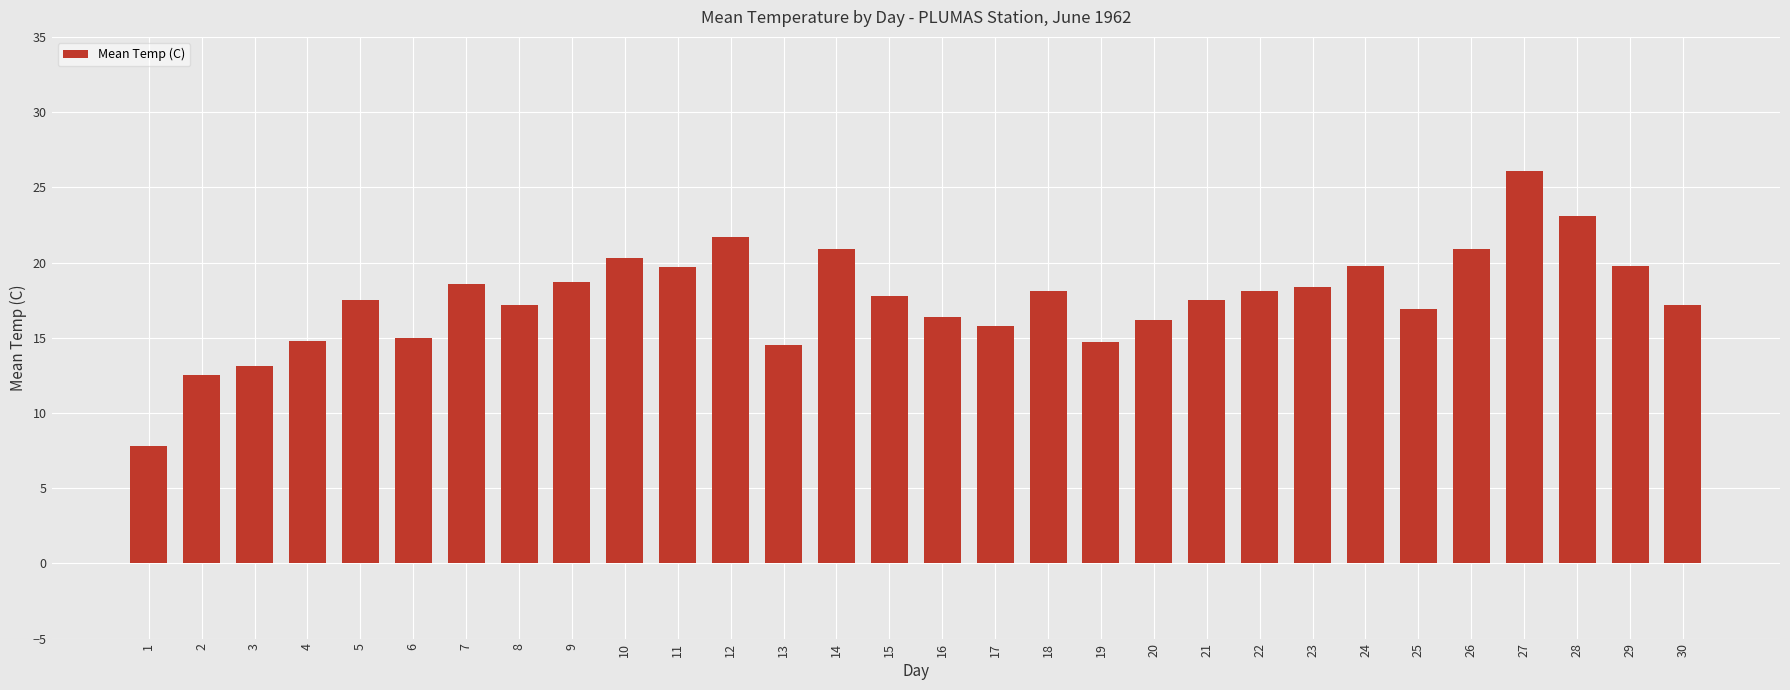

Approximately how many times larger is the value at 20 compared to 29?

0.8